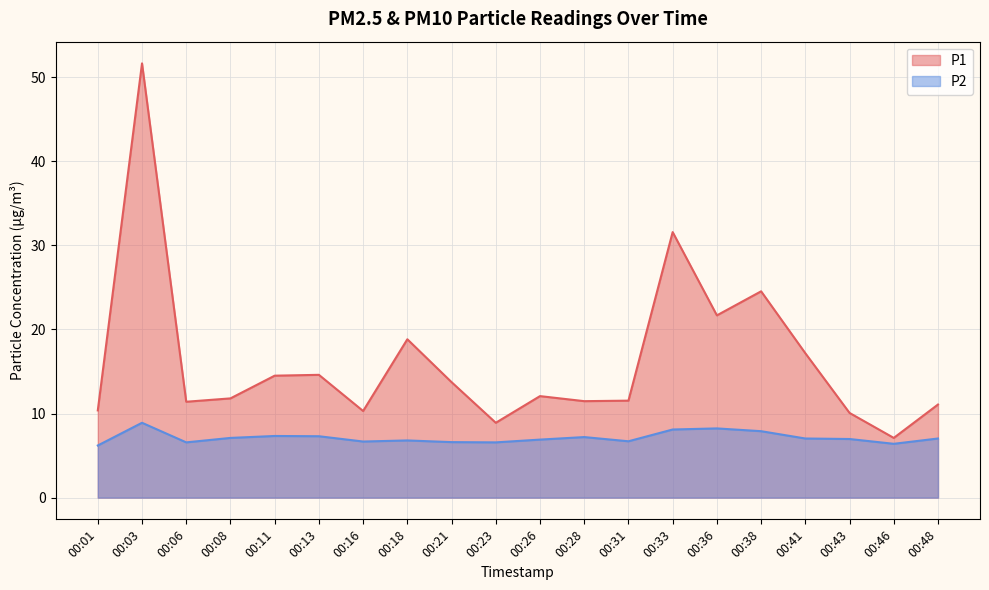

What is the sum of all P1 values?

324.3